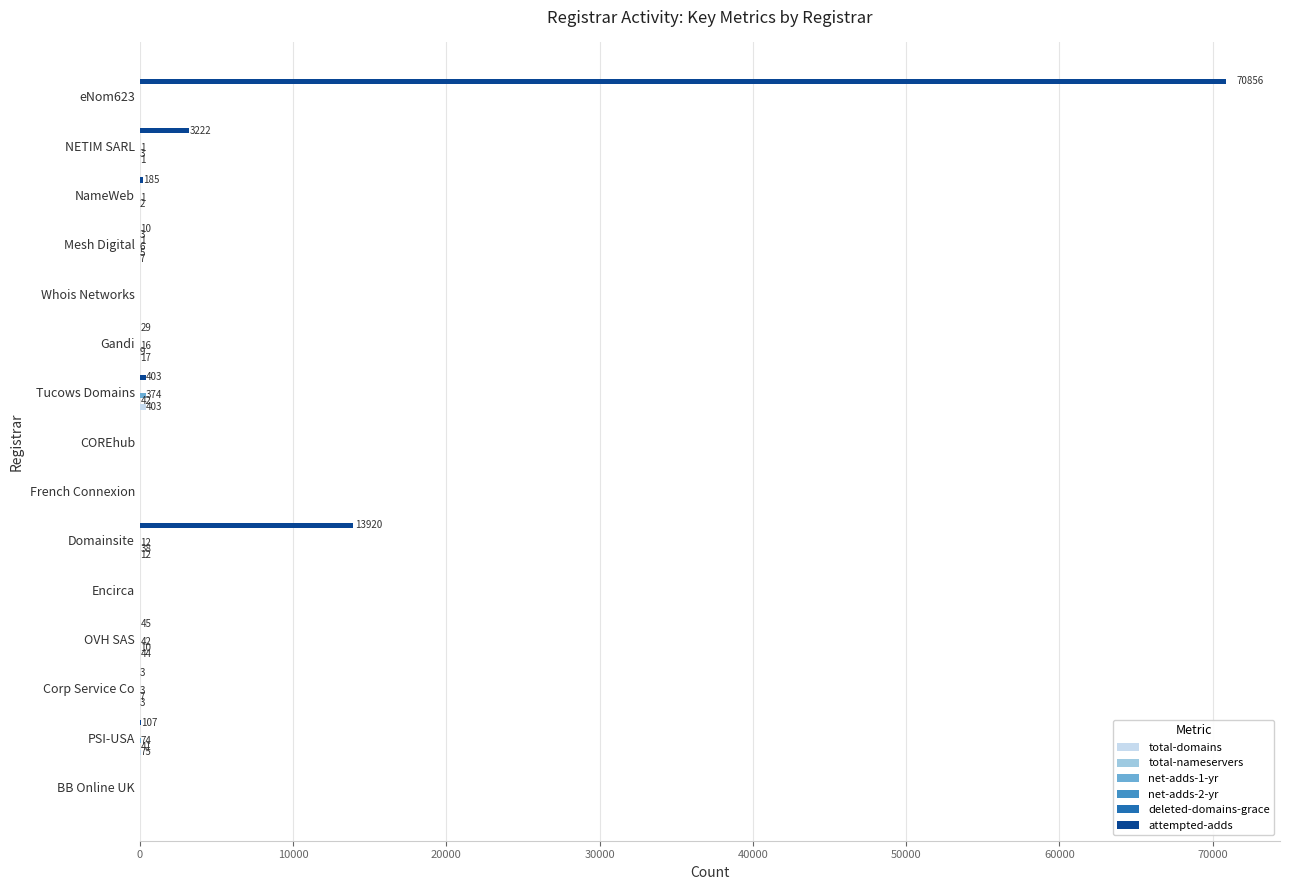

Where is attempted-adds nearest to the value 35428?

Domainsite